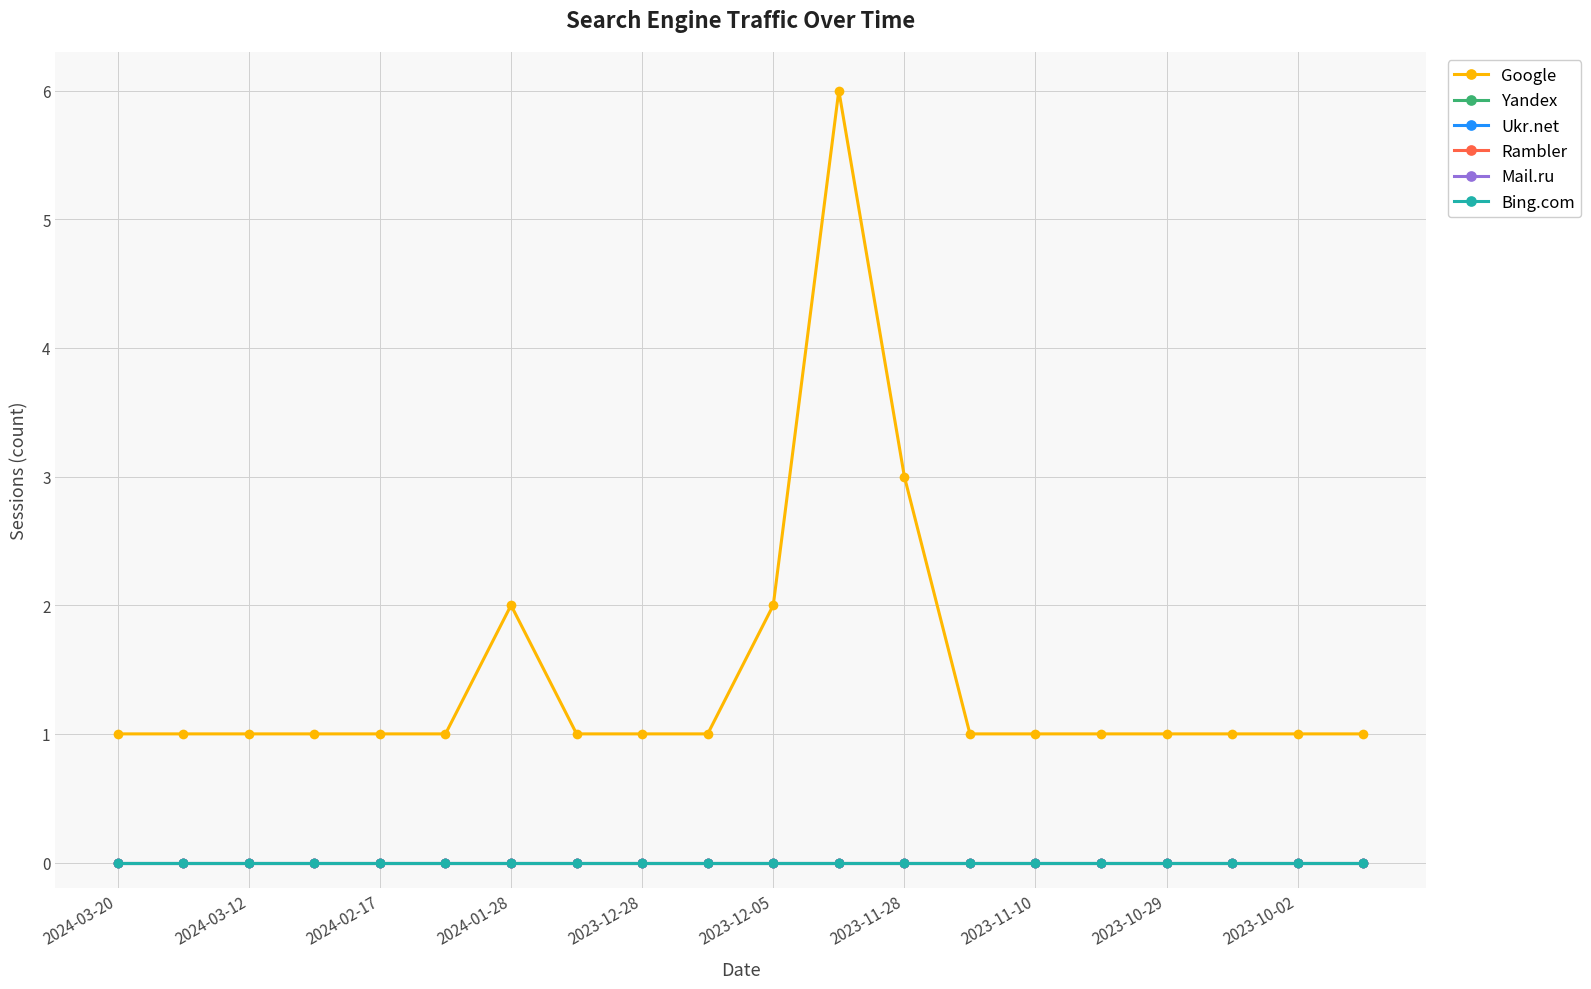

At how many categories does at least one series exceed 0?

20